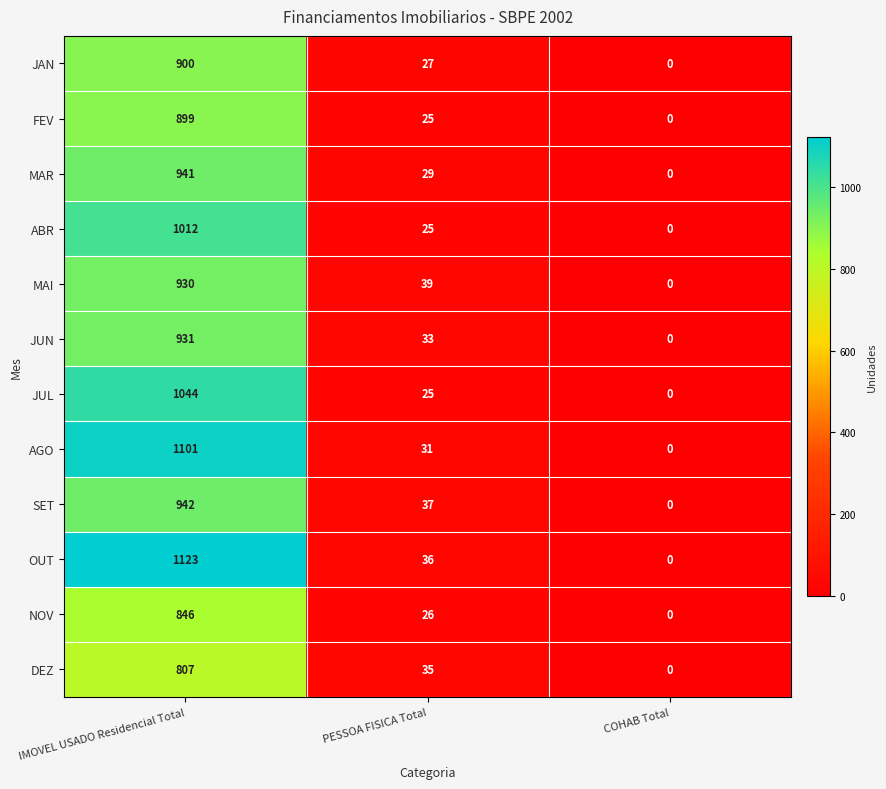

At which category is the sum across all series the highest?

IMOVEL USADO Residencial Total